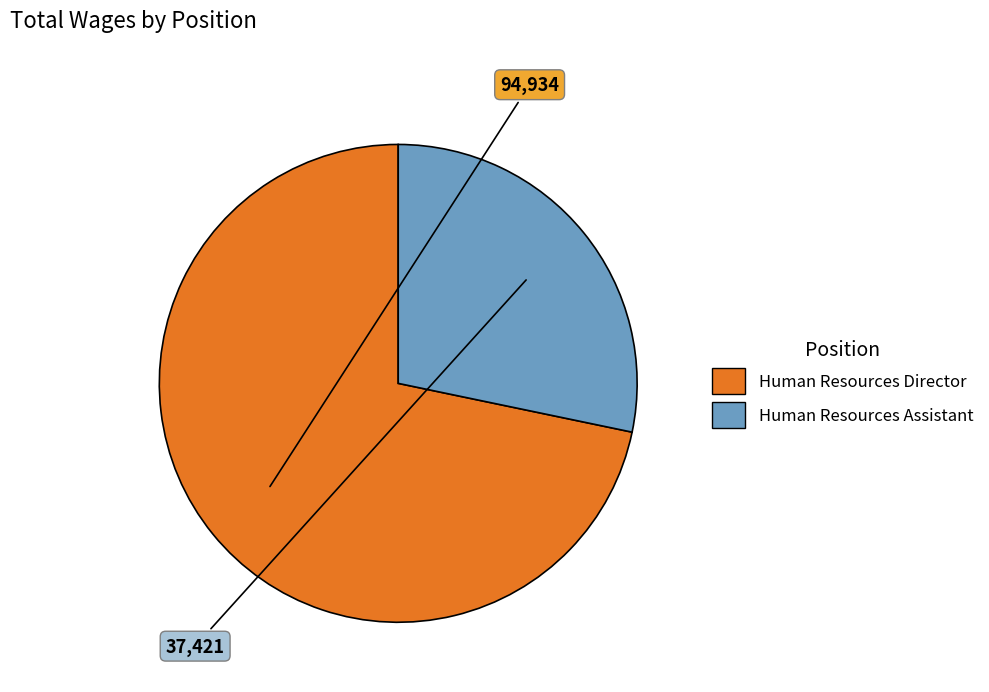

Between Human Resources Assistant and Human Resources Director, which is larger?

Human Resources Director